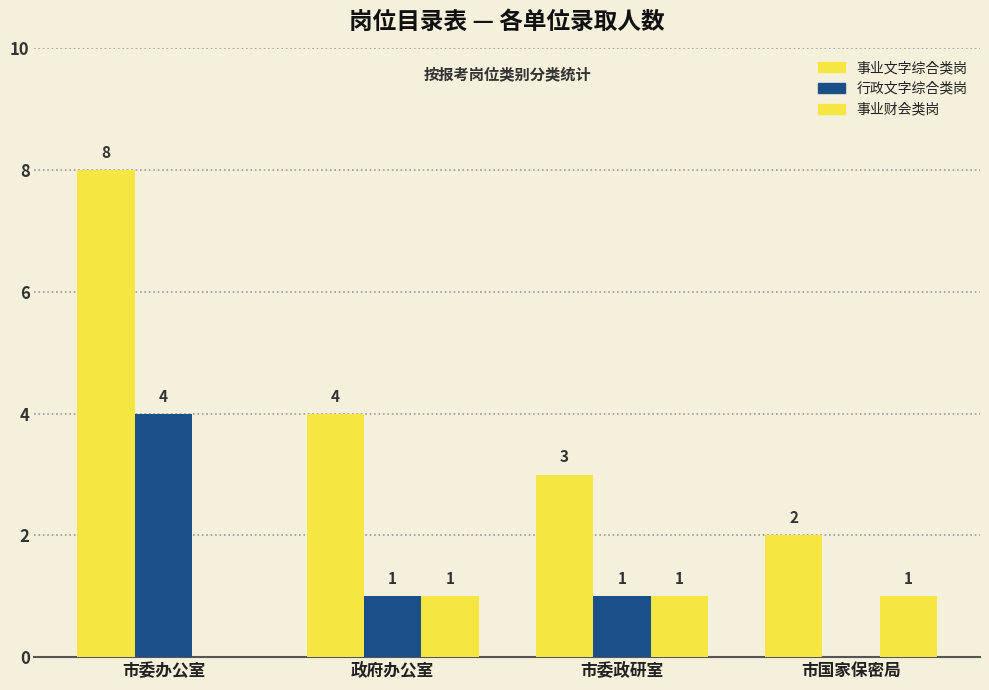

At which label does 事业财会类岗 reach its peak?

政府办公室